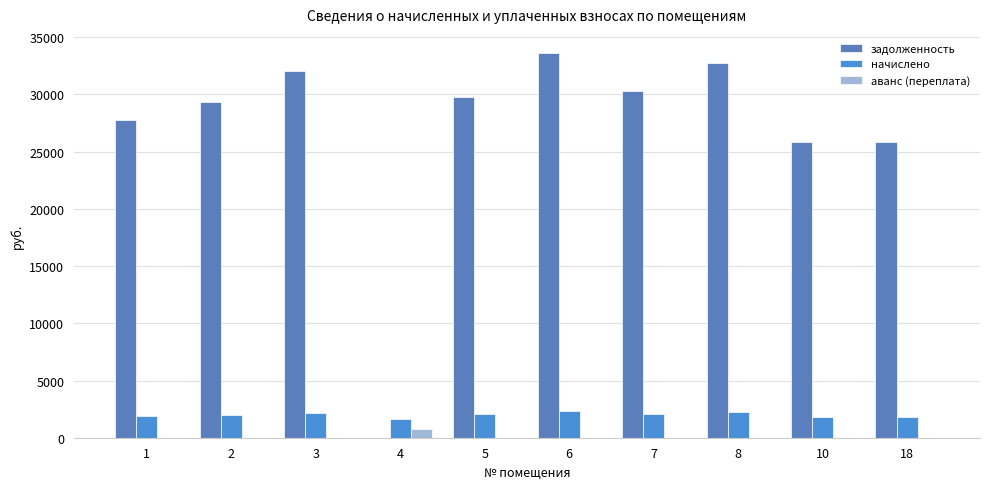

The начислено series shows 968.1 at 2. True or false?

False